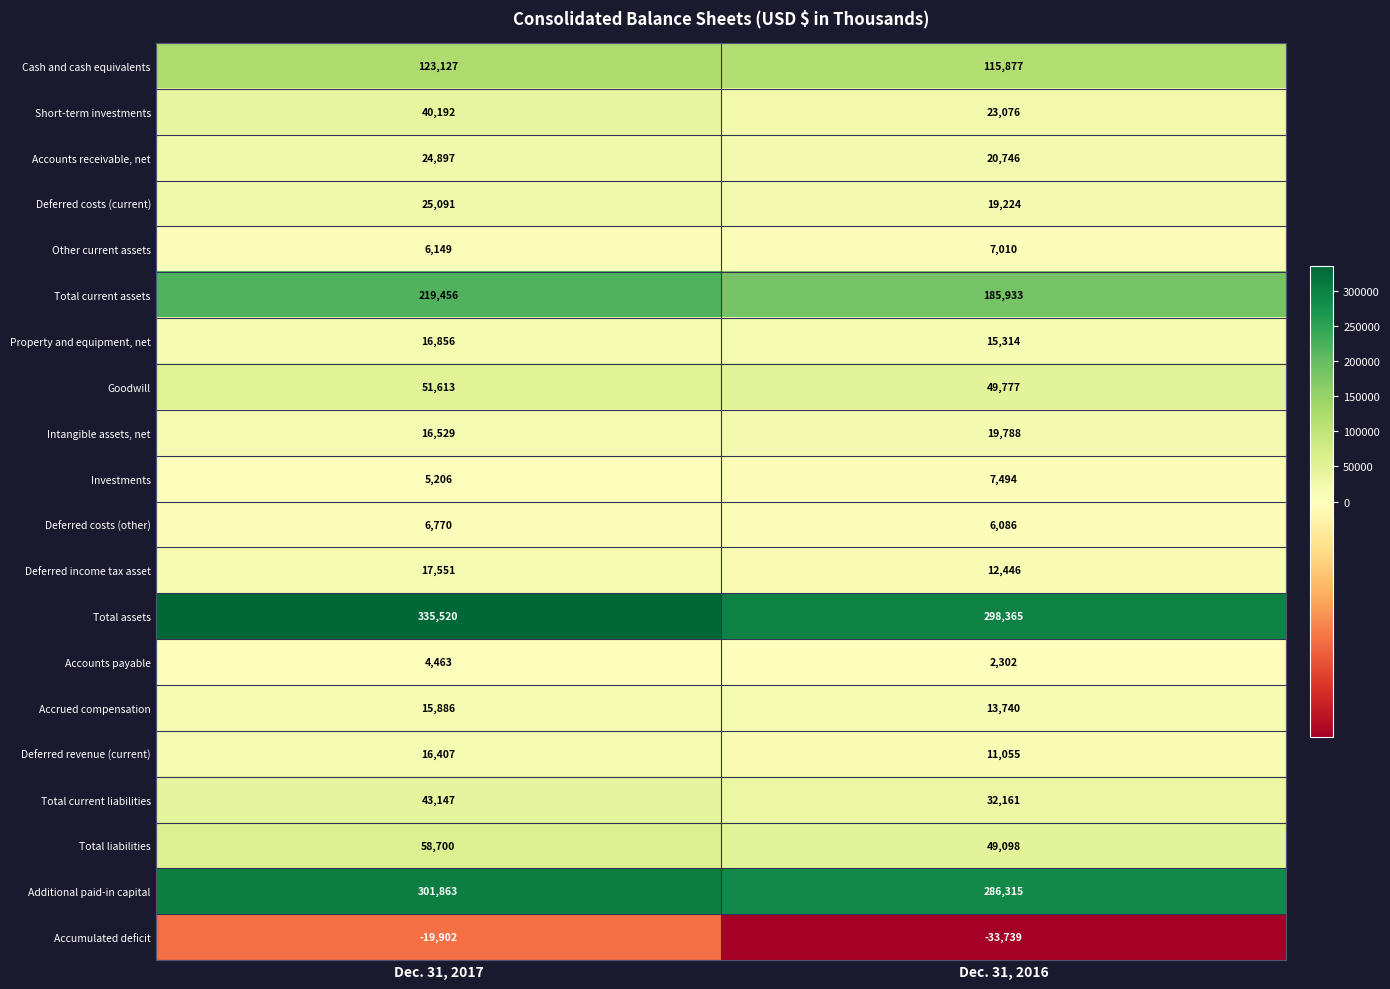

What is the approximate value of Cash and cash equivalents at Dec. 31, 2016, to the nearest 10?

115880